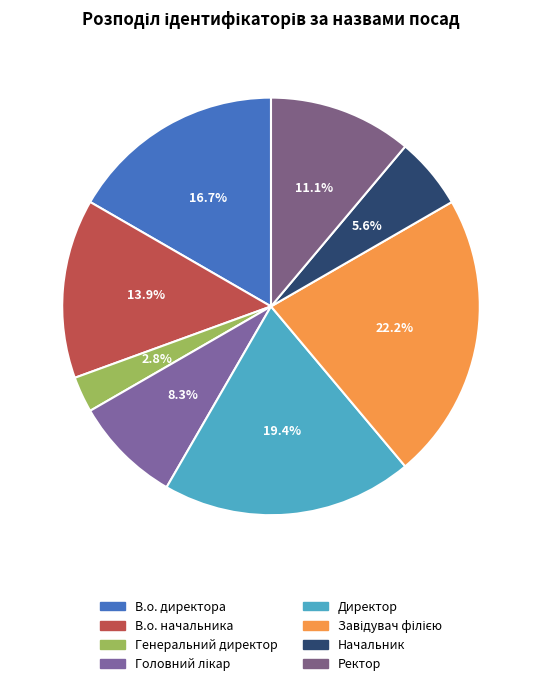

What is the smallest slice in the pie chart?

Генеральний директор